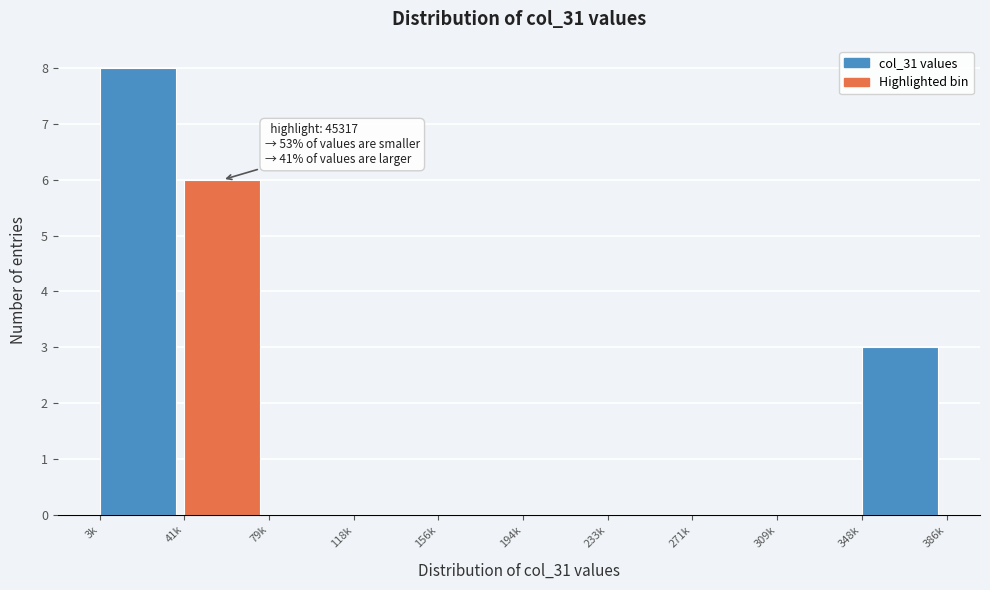

Reading right to left, transcribe all the data shown in this chart.

348k=3	309k=0	271k=0	233k=0	194k=0	156k=0	118k=0	79k=0	41k=6	3k=8